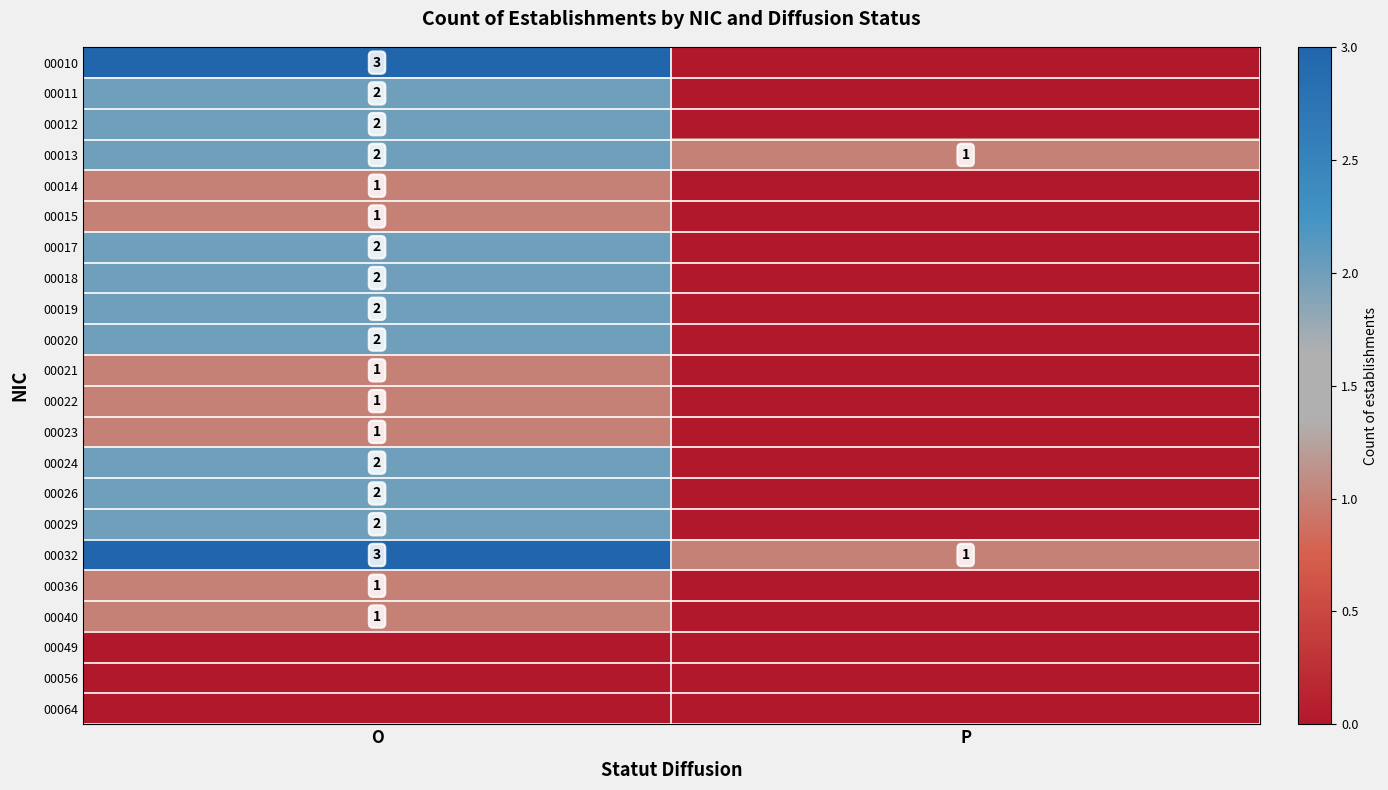

Is the value of 00022 at O greater than the value of 00010 at O?

No